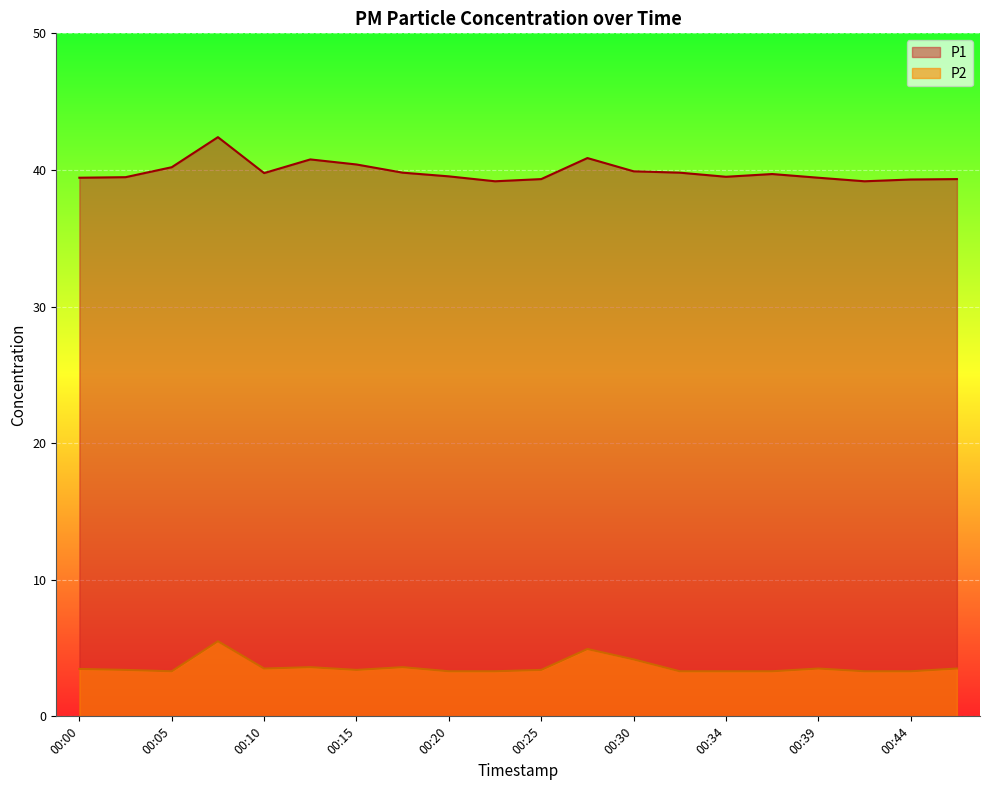

What is the difference between the second highest and minimum values in the P1 series?

1.7